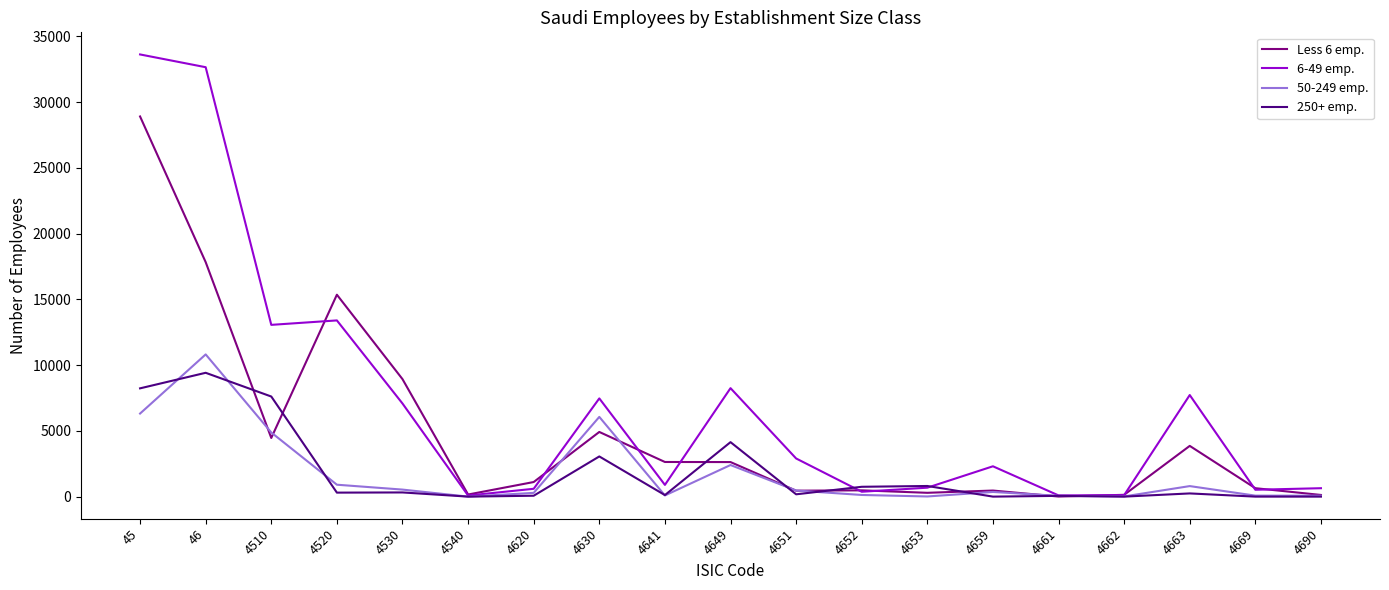

Which series has the largest total across all categories?

6-49 emp.